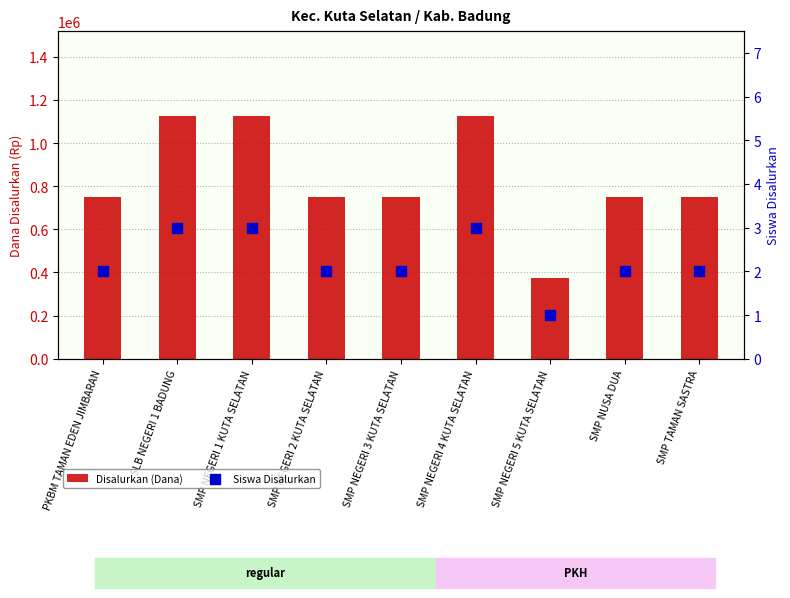

Which series has the widest spread of Y values?

Disalurkan (Dana)